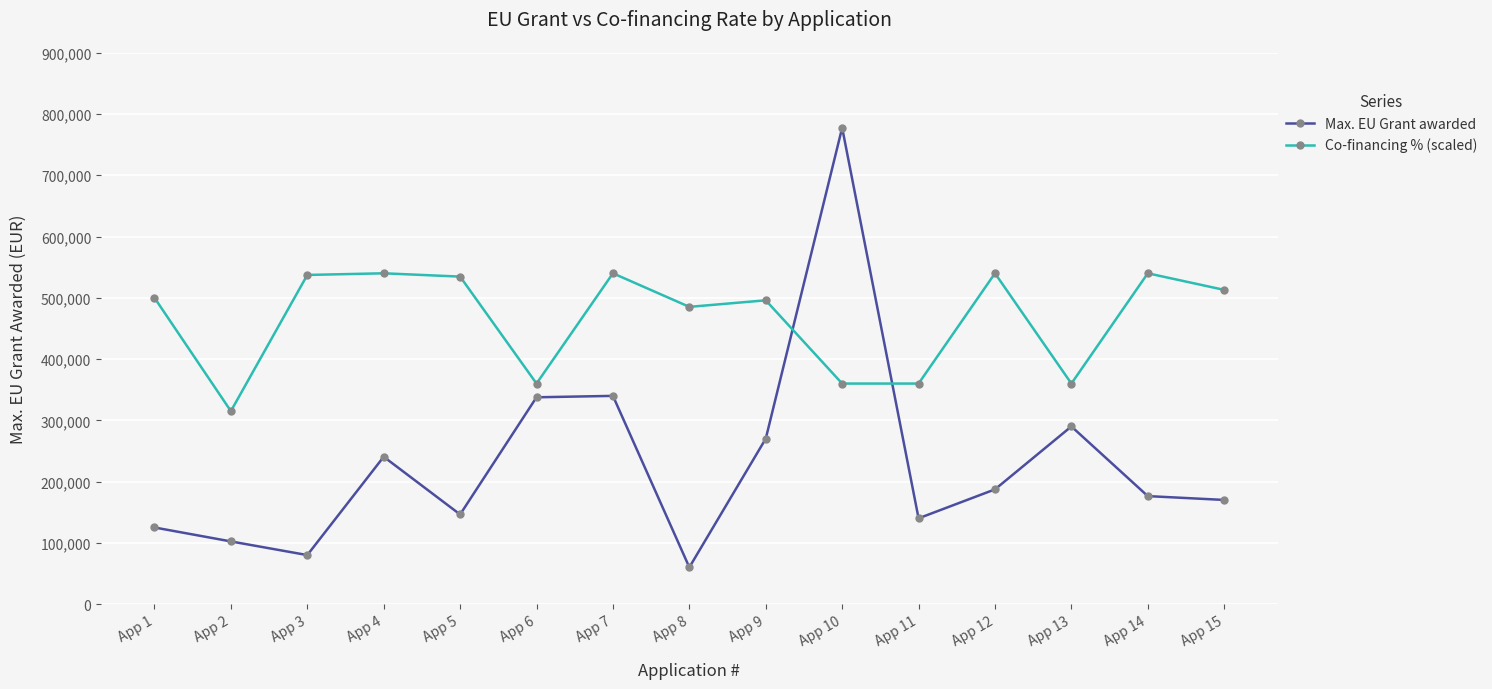

Rank the series at App 5 from highest to lowest value.

Co-financing % (scaled), Max. EU Grant awarded